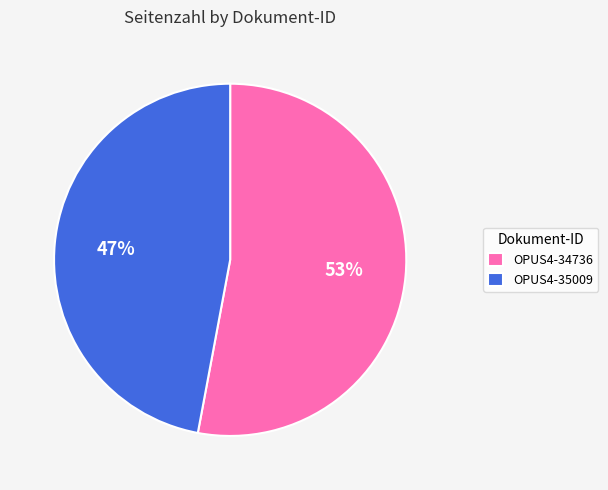

To the nearest percent, what portion does OPUS4-34736 represent?

53%